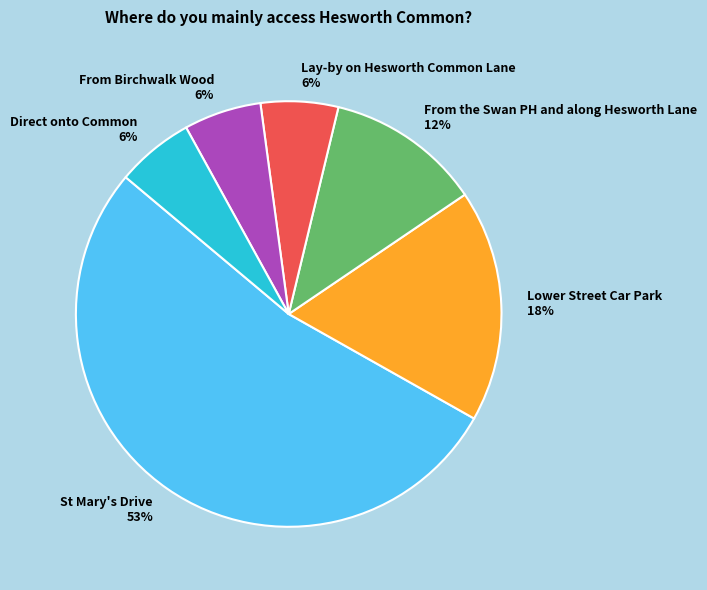

What is the largest slice in the pie chart?

St Mary's Drive